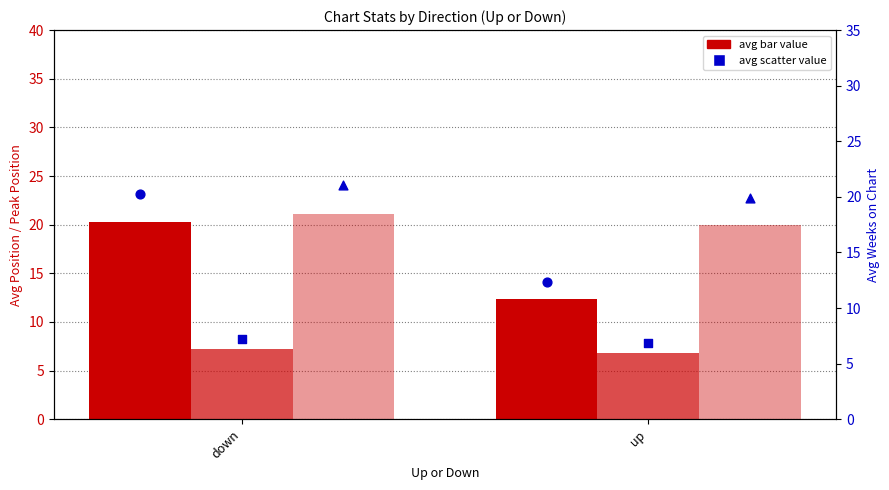

At which category is the sum across all series the highest?

down